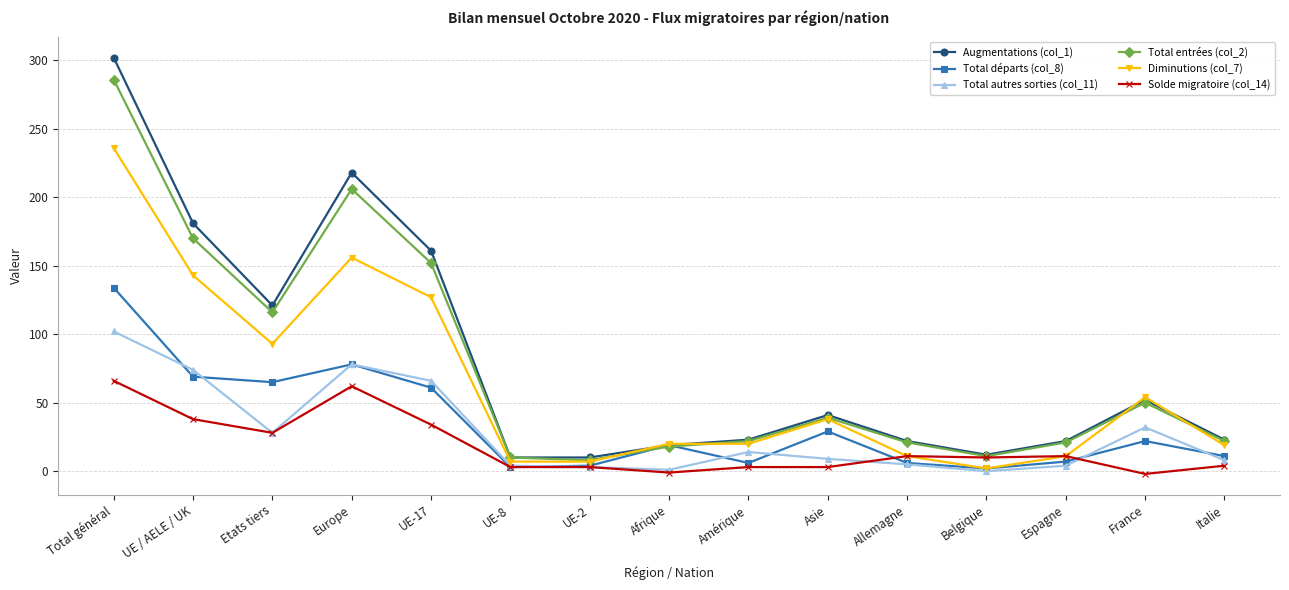

List the series in order of their peak value, lowest first.

Solde migratoire (col_14), Total autres sorties (col_11), Total départs (col_8), Diminutions (col_7), Total entrées (col_2), Augmentations (col_1)